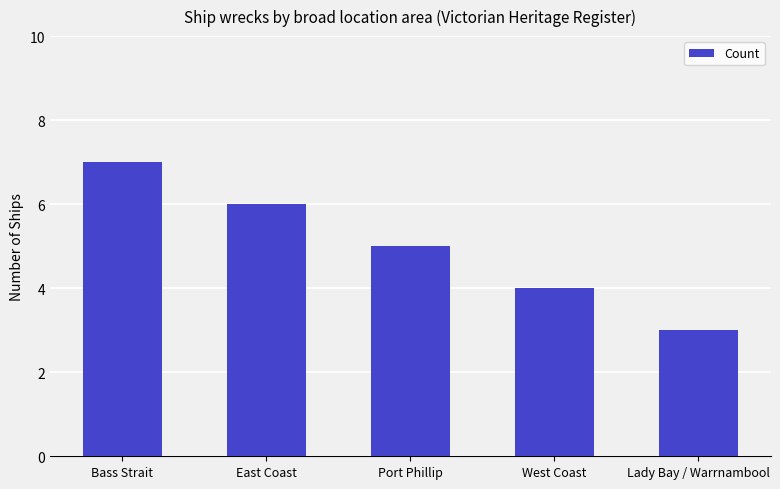

Where does the data first go above 5?

Bass Strait